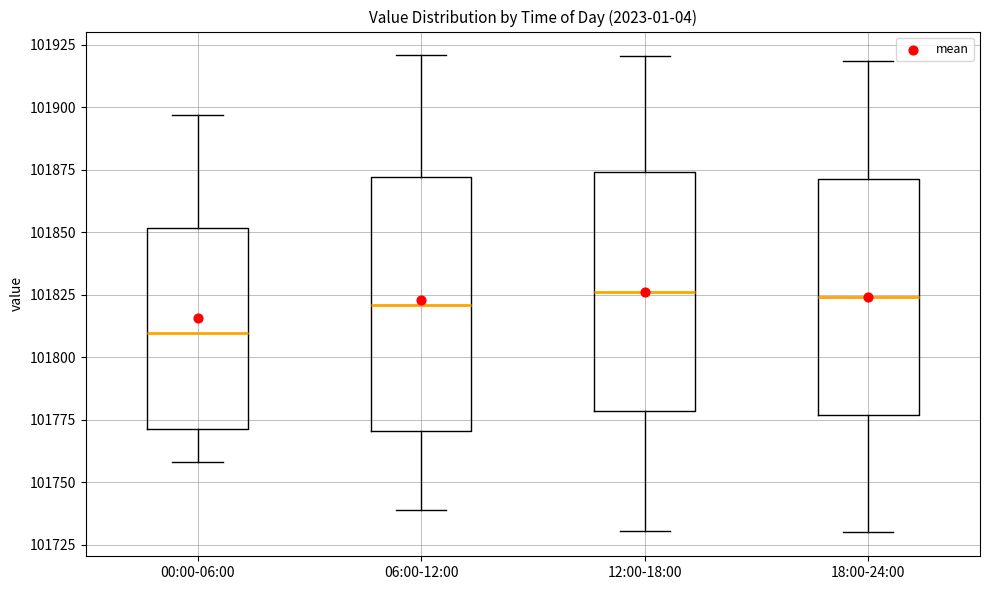

Where does the upper whisker of the box for 18:00-24:00 end on the y-axis? The values are not printed on the chart, so give them approximately, as read against the axis.

101920